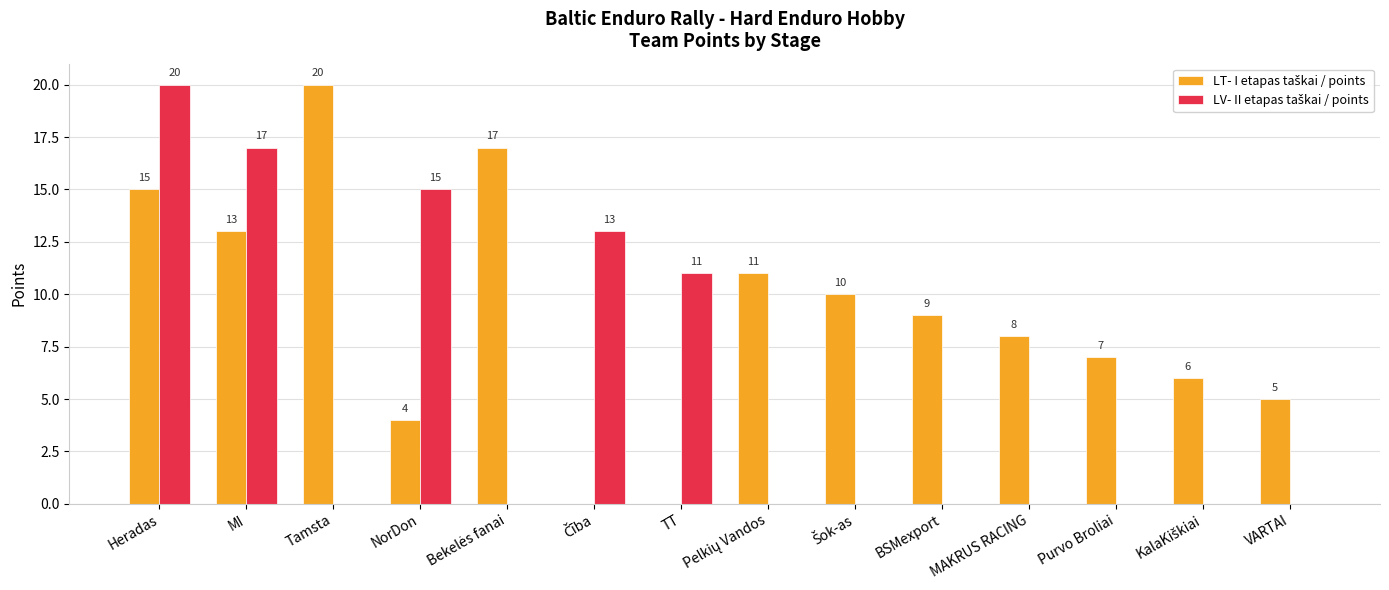

At which category is the sum across all series the highest?

Heradas